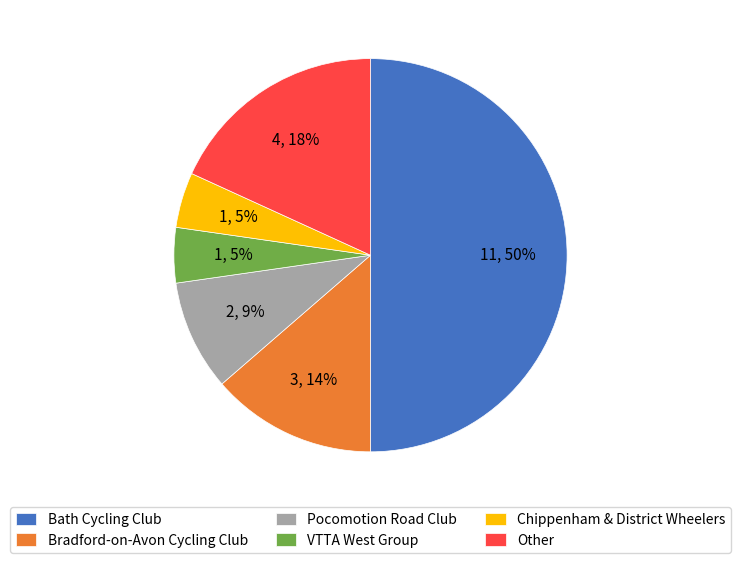

What is the largest slice in the pie chart?

Bath Cycling Club